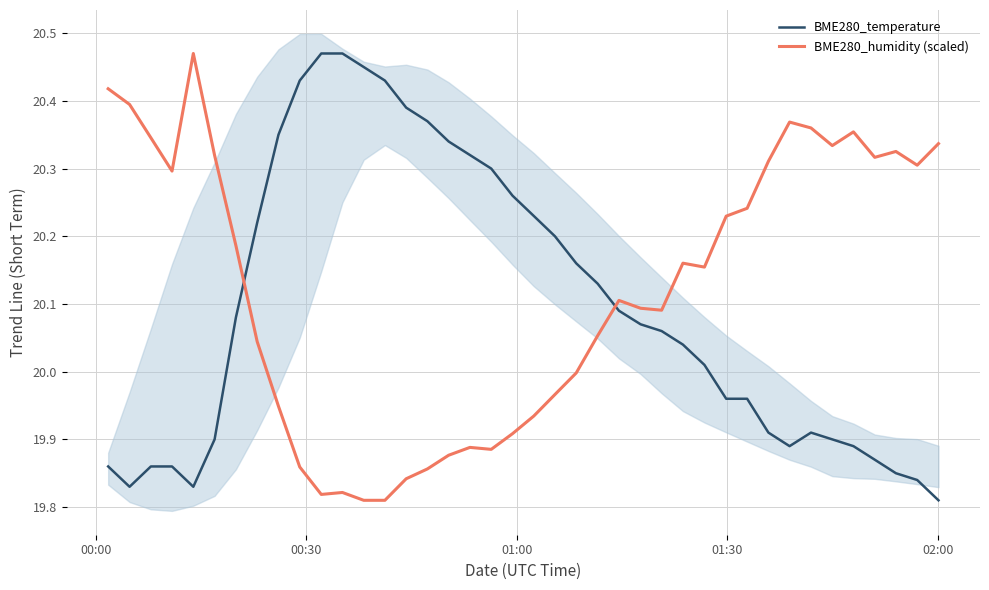

True or false: BME280_temperature and BME280_humidity (scaled) cross at least once.

True